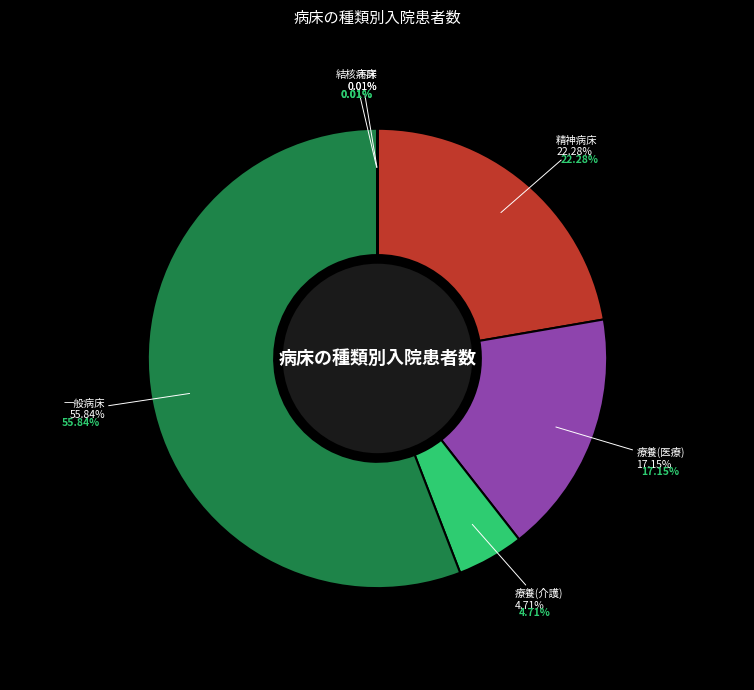

What is the largest slice in the pie chart?

一般病床